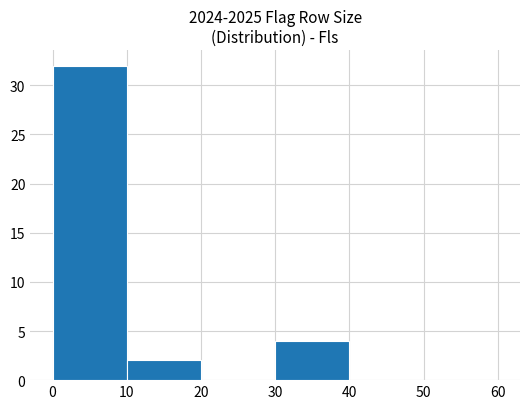

Which range on the x-axis has the tallest bar?

0 to 10